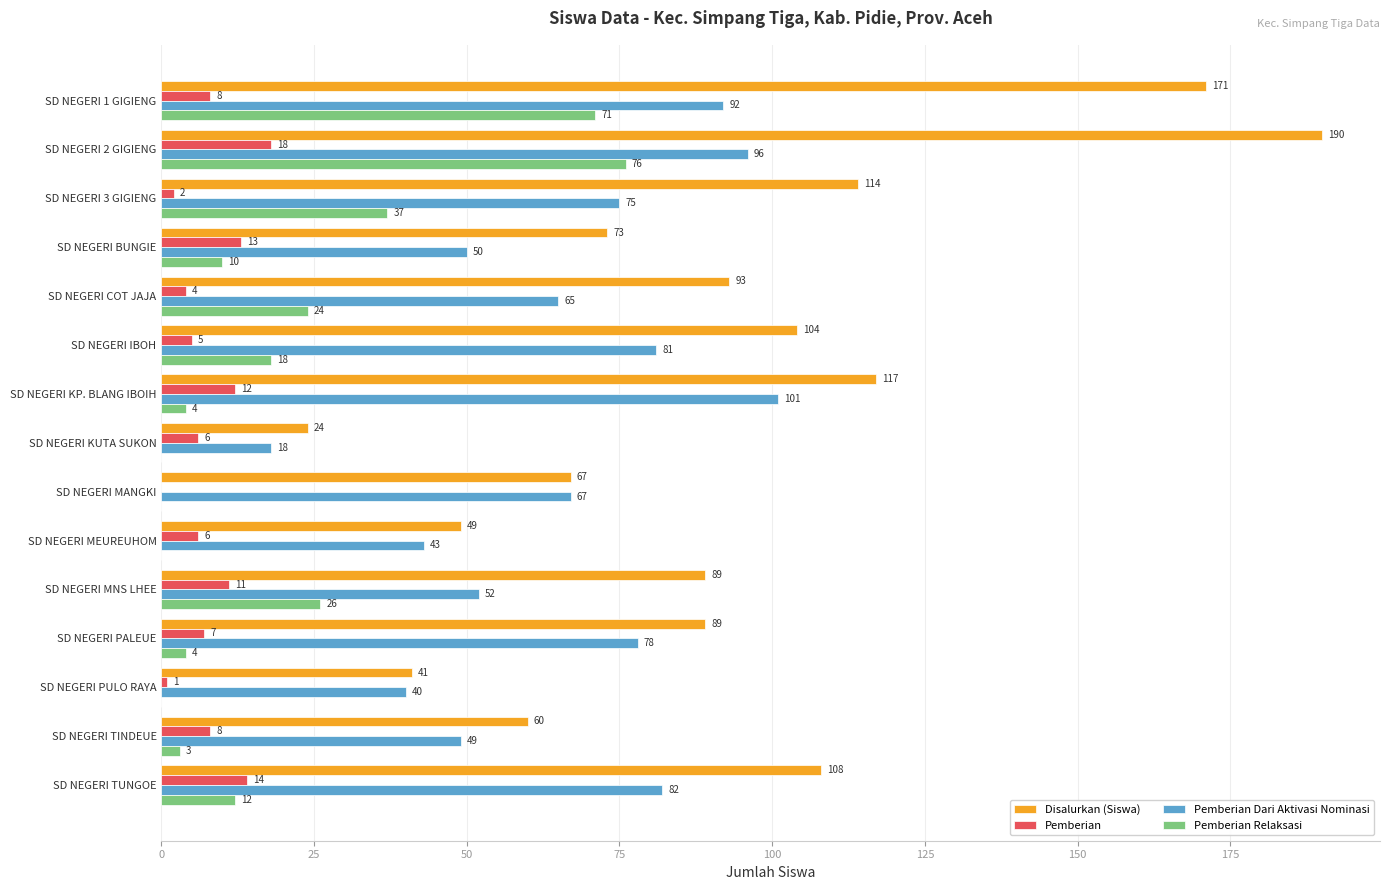

What is the average value of the Pemberian series?

8